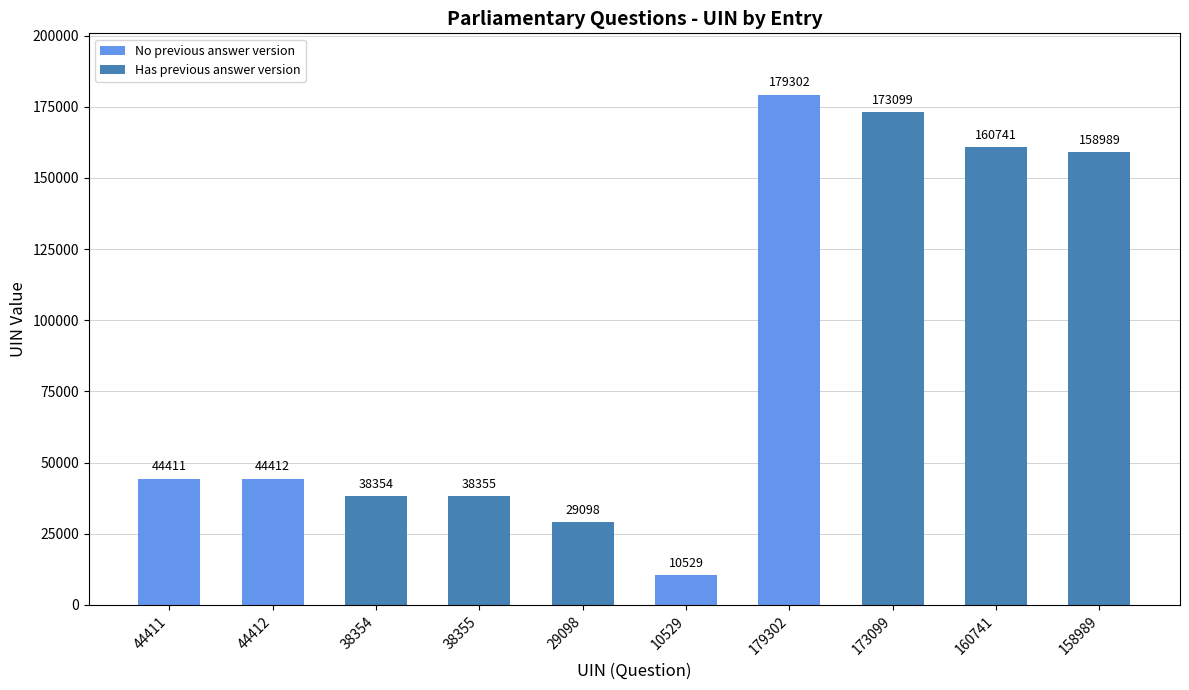

Which has a higher value, 38355 or 10529?

38355